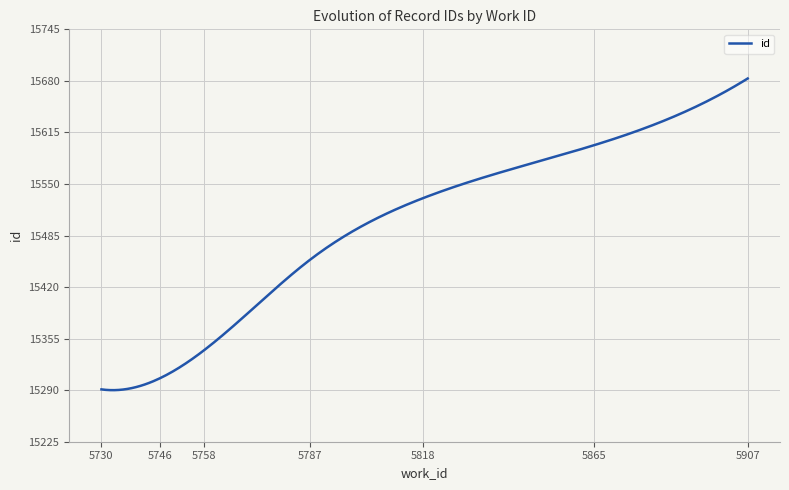

What is the difference between the maximum and second lowest values?

393.0